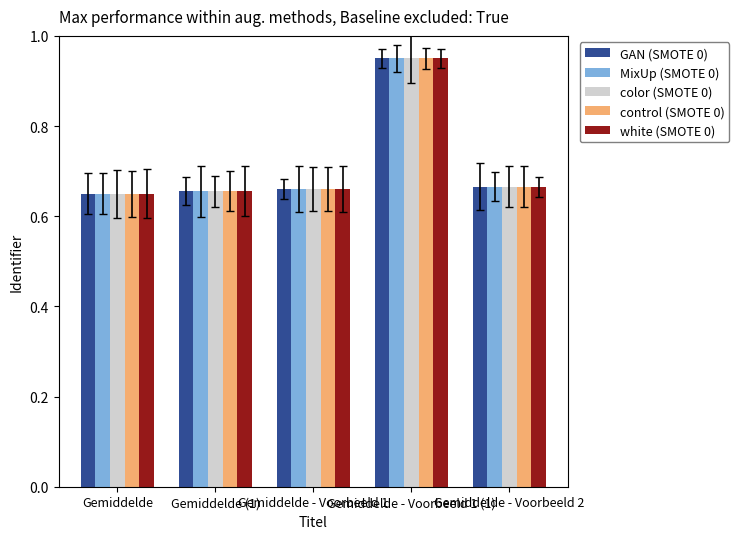

Which category has the lowest value in the GAN (SMOTE 0) series?

Gemiddelde